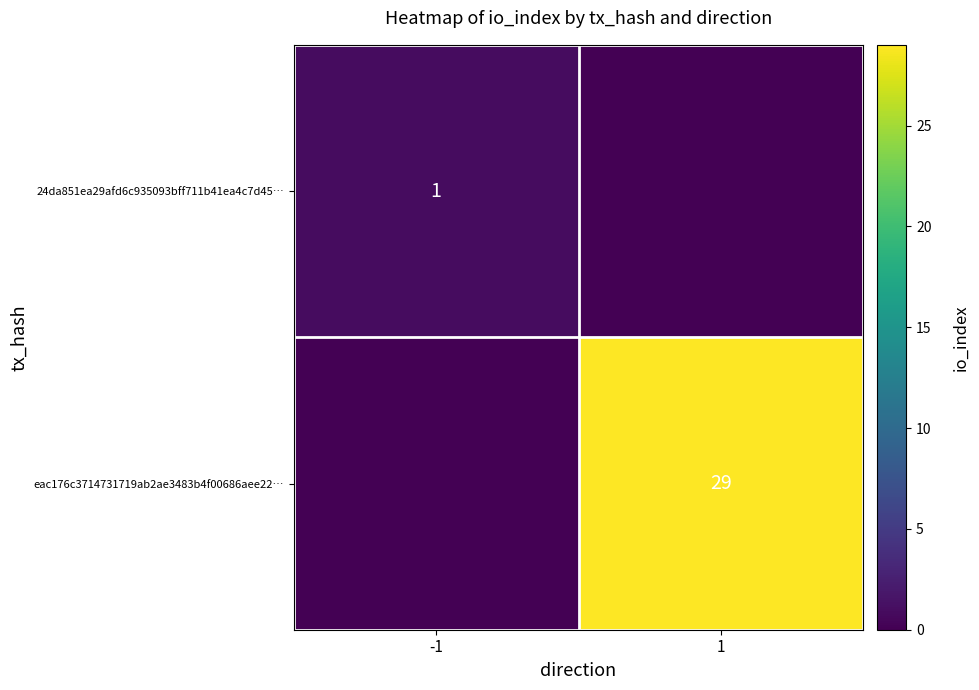

True or false: eac176c3714731719ab2ae3483b4f00686aee22… has a value of 8 at 1.

False